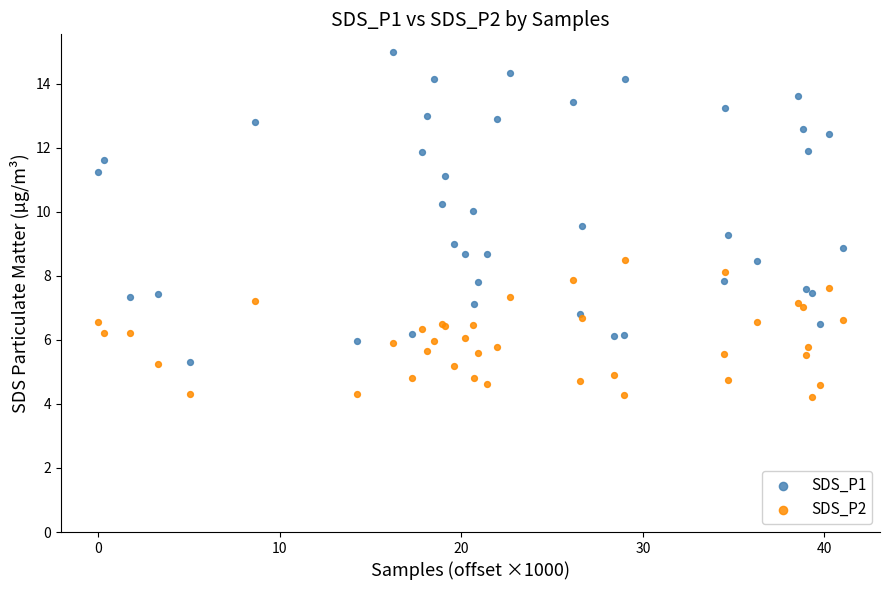

Which series has the largest Y range (max minus min)?

SDS_P1